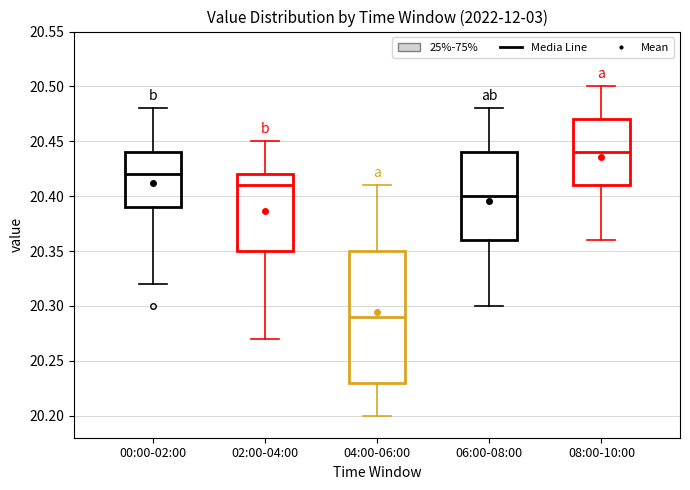

Where does the median line of the box for 04:00-06:00 sit on the y-axis? The values are not printed on the chart, so give them approximately, as read against the axis.

20.29